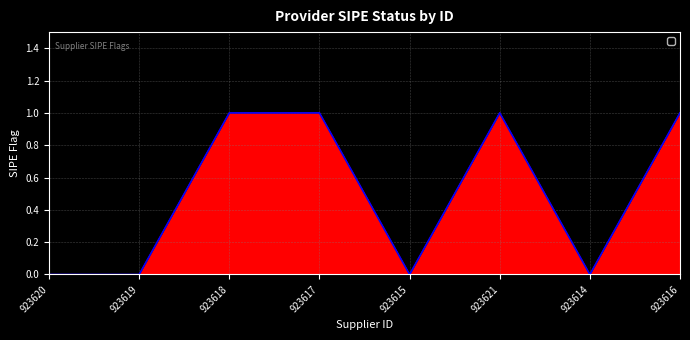

How many lines are shown in the chart?

1